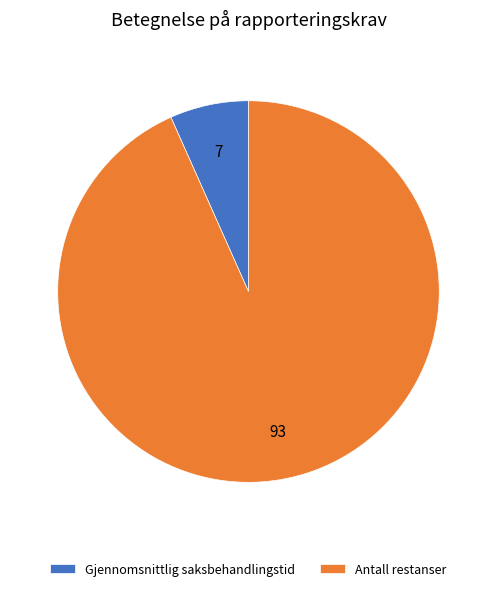

Which category has the smallest portion of the pie?

Gjennomsnittlig saksbehandlingstid